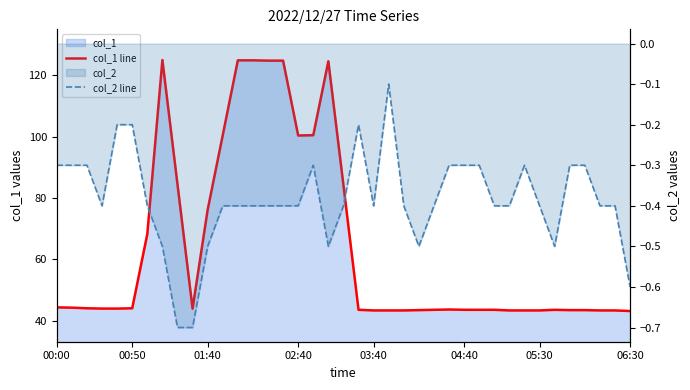

True or false: col_1 line has more than 1 interior local peaks.

True